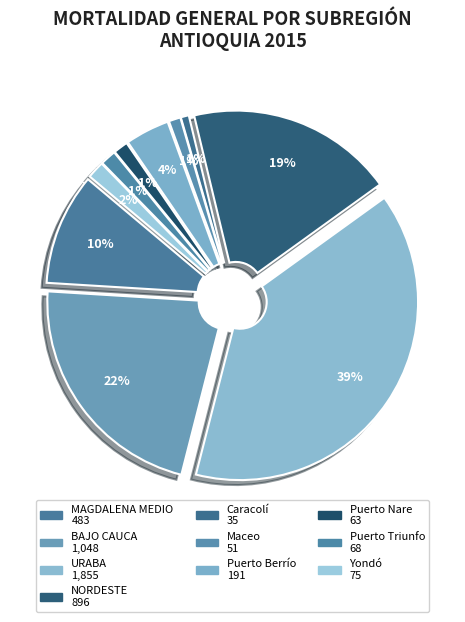

To the nearest percent, what is the combined percentage of URABA and Caracolí?

40%